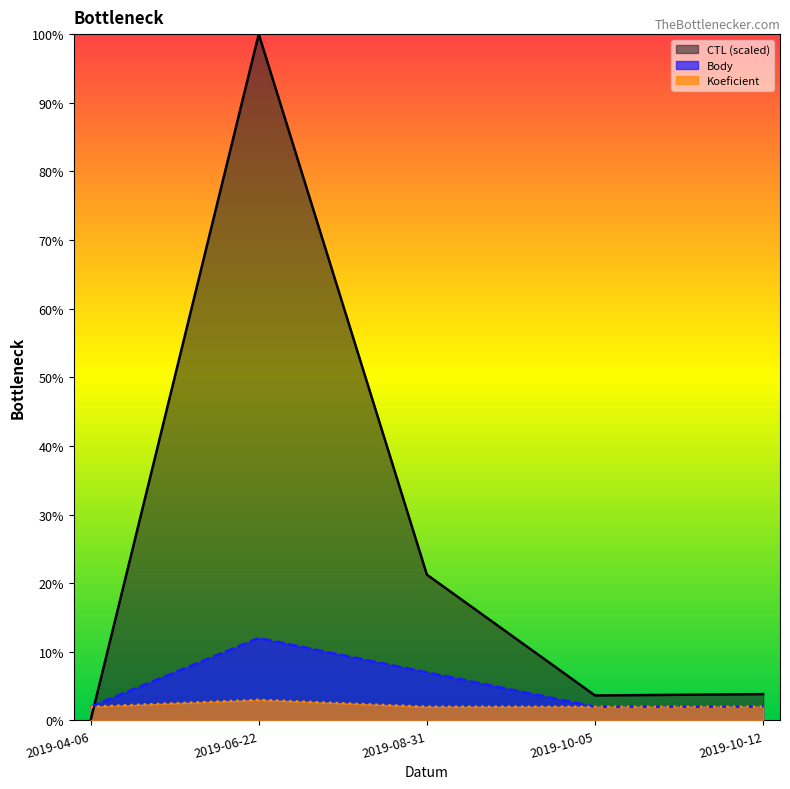

After their last crossing, which series has the higher values: CTL or Koeficient?

CTL